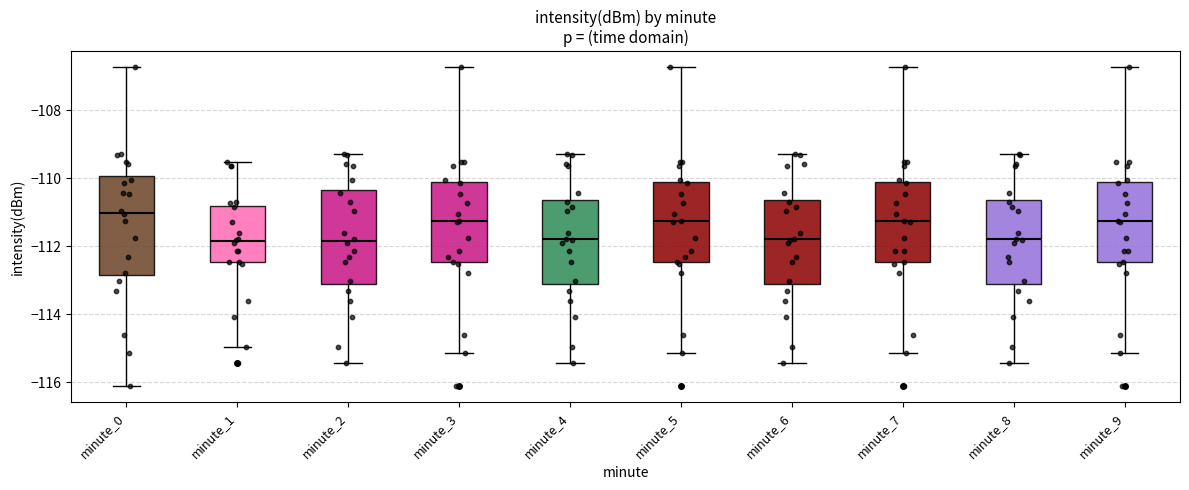

Reading left to right, transcribe this box plot: for each box, give where its median line is, the range the box spans, and where its two whiskers end, as read against the y-axis. The values are not printed on the chart, so give them approximately, as read against the axis.

minute_0: median -111.0, box -112.8 to -110.0, whiskers -116.2 to -106.8
minute_1: median -111.8, box -112.4 to -110.8, whiskers -115.0 to -109.6
minute_2: median -111.8, box -113.0 to -110.4, whiskers -115.4 to -109.2
minute_3: median -111.2, box -112.4 to -110.2, whiskers -115.2 to -106.8
minute_4: median -111.8, box -113.0 to -110.6, whiskers -115.4 to -109.2
minute_5: median -111.2, box -112.4 to -110.2, whiskers -115.2 to -106.8
minute_6: median -111.8, box -113.0 to -110.6, whiskers -115.4 to -109.2
minute_7: median -111.2, box -112.4 to -110.2, whiskers -115.2 to -106.8
minute_8: median -111.8, box -113.0 to -110.6, whiskers -115.4 to -109.2
minute_9: median -111.2, box -112.4 to -110.2, whiskers -115.2 to -106.8